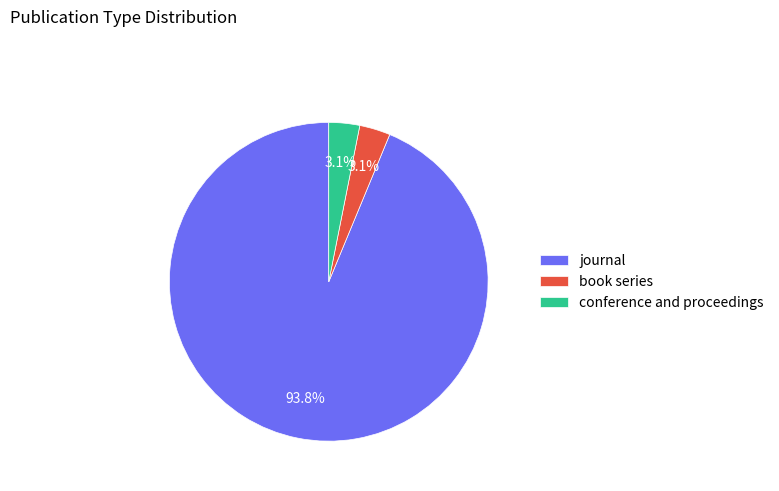

What is the largest slice in the pie chart?

journal